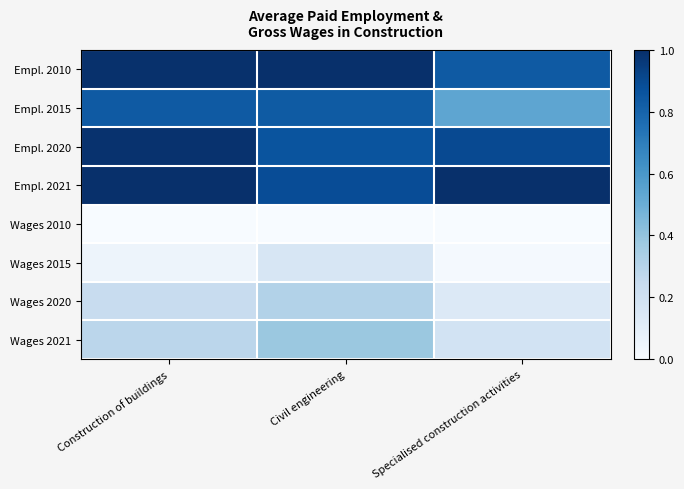

At which category is the sum across all series the highest?

Civil engineering